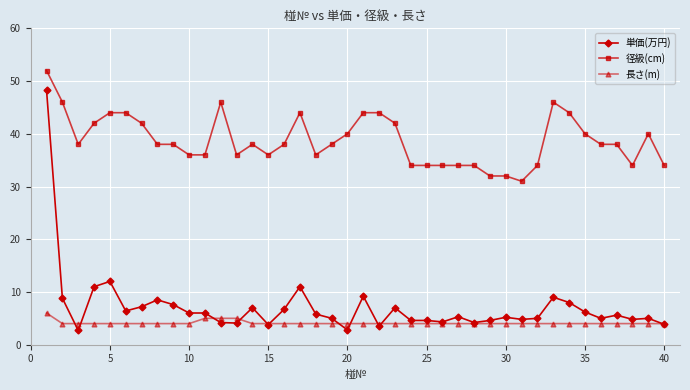

Which series has the largest range (max minus min)?

単価(万円)